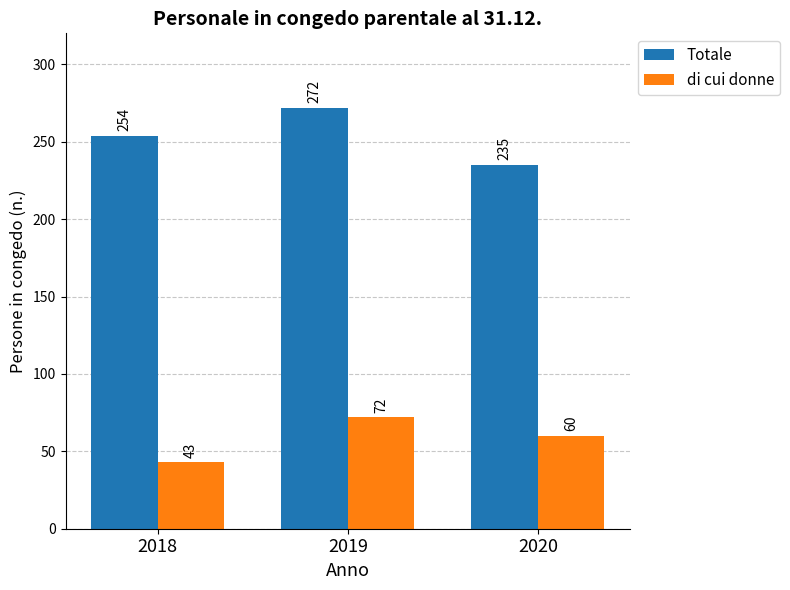

Reading left to right, extract all data points from this chart.

Totale: 254	272	235
di cui donne: 43	72	60